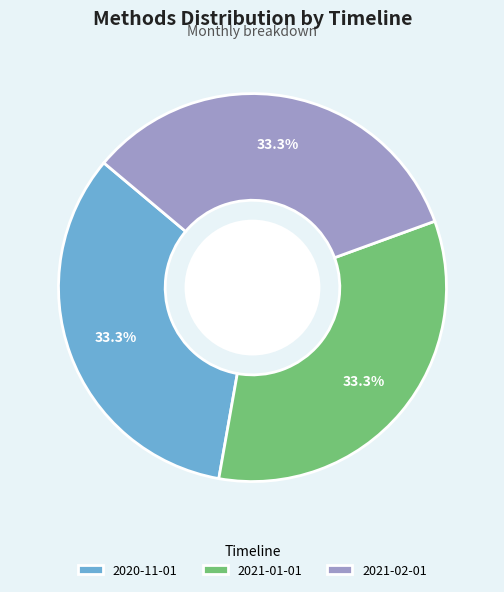

How many slices are in this pie chart?

3